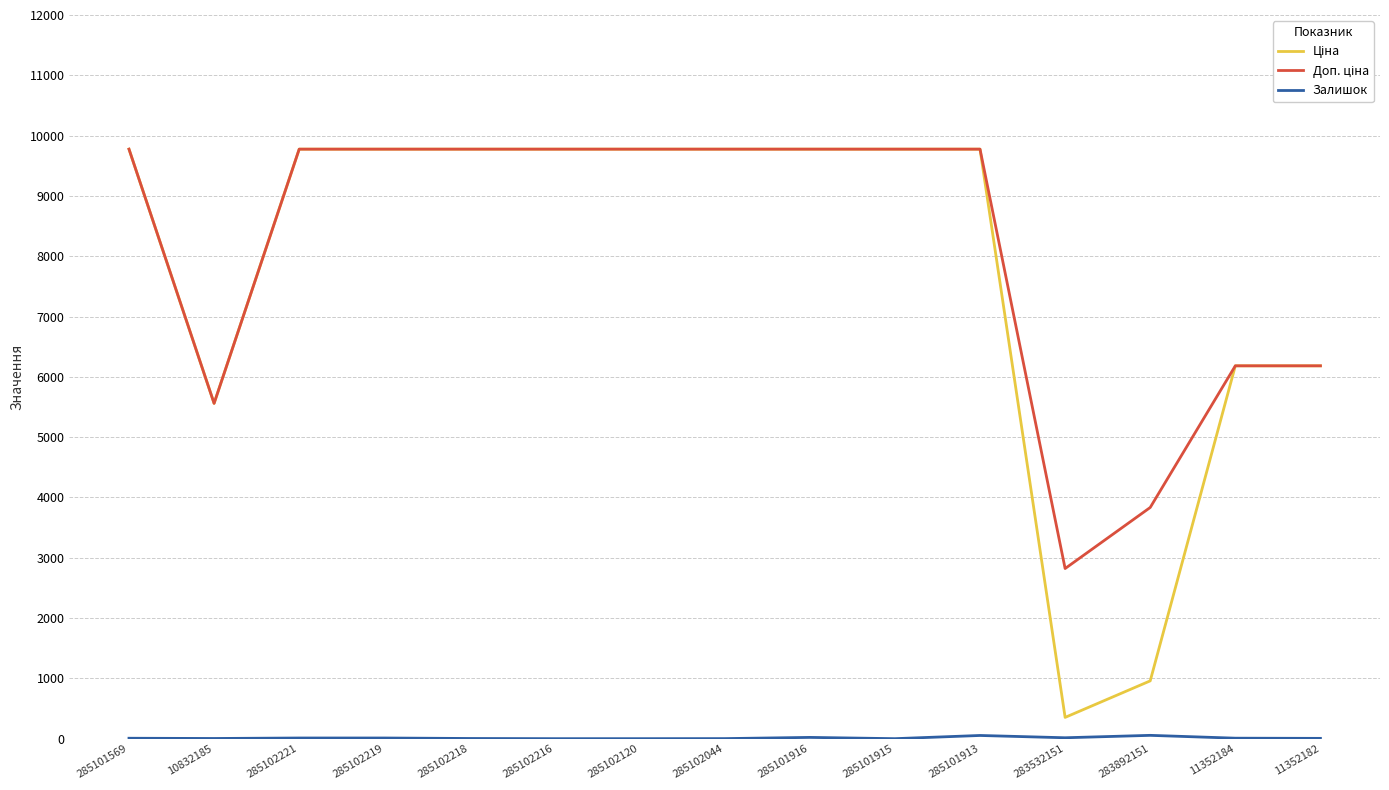

What is the maximum value shown in the chart?

9775.5